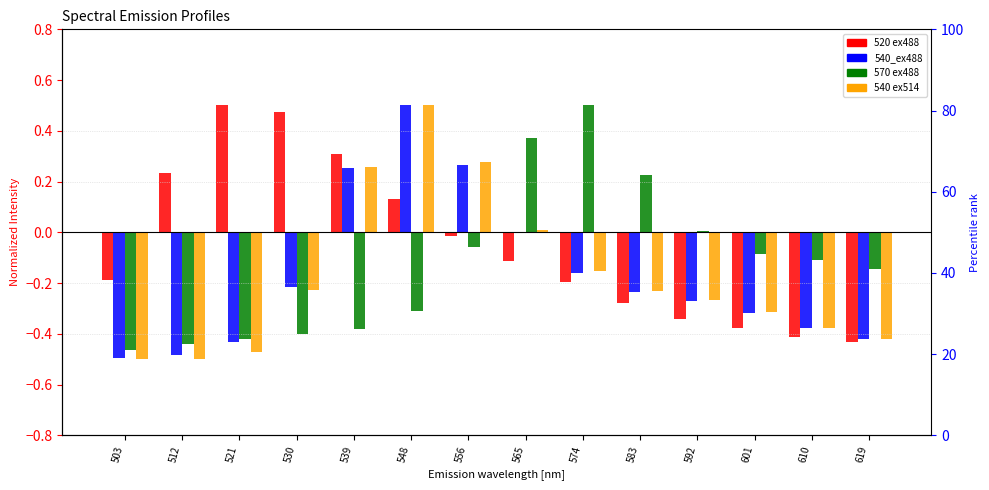

Rank the series by their maximum value, from lowest to highest.

520 ex488, 540_ex488, 570 ex488, 540 ex514